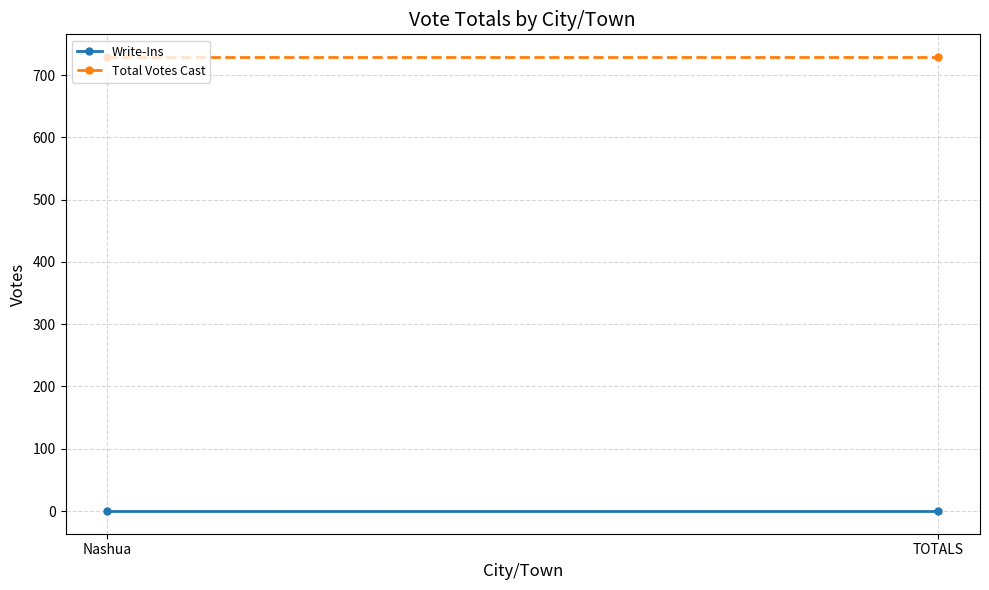

What is the total value across all series at TOTALS?

729